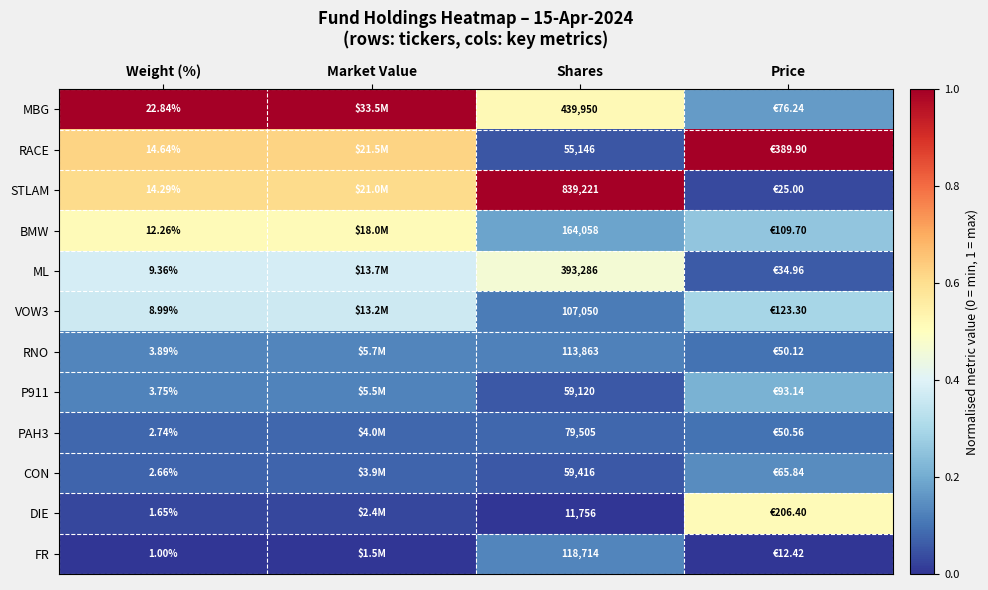

At which category is the sum across all series the highest?

Weight (%)